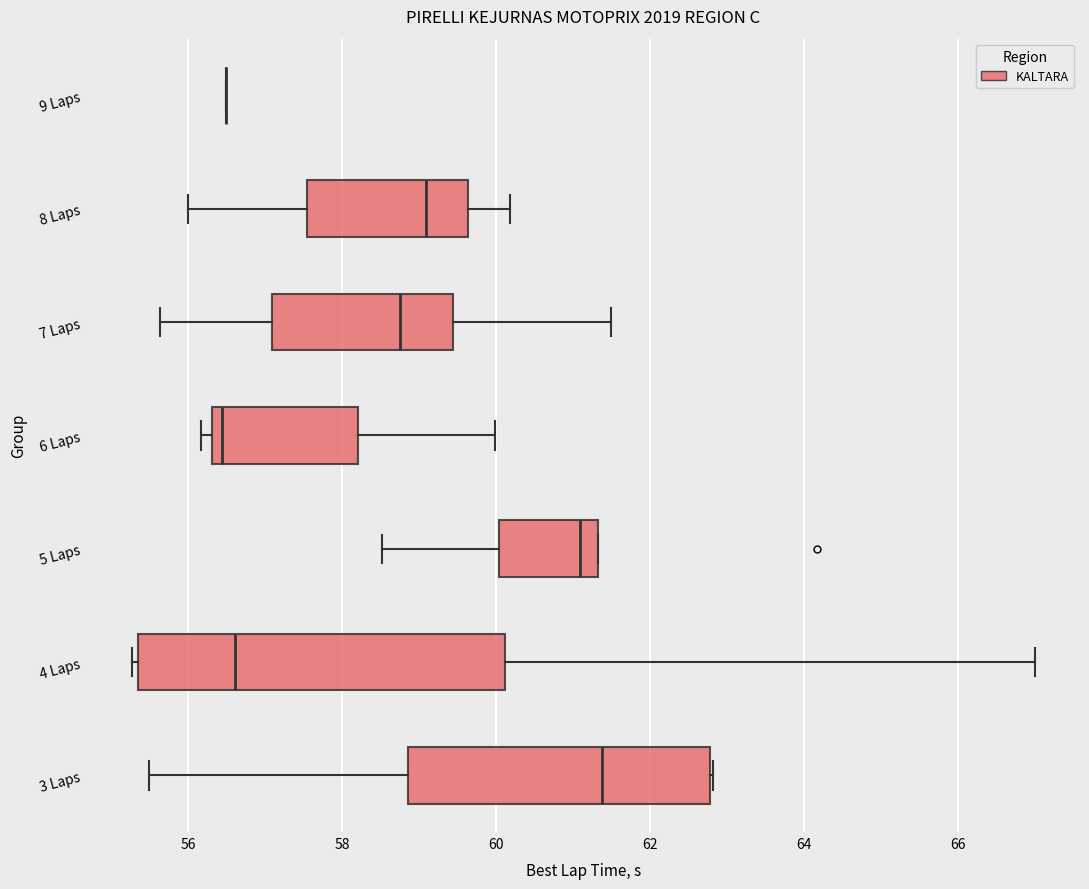

Reading bottom to top, read every box against the x-axis: the position of its median line, the range the box covers, and the ends of its whiskers. The values are not printed on the chart, so give them approximately, as read against the axis.

3 Laps: median 61.4, box 58.8 to 62.8, whiskers 55.4 to 62.8
4 Laps: median 56.6, box 55.4 to 60.2, whiskers 55.2 to 67.0
5 Laps: median 61.0, box 60.0 to 61.4, whiskers 58.6 to 61.4
6 Laps: median 56.4 (just right of the box's left edge), box 56.4 to 58.2, whiskers 56.2 to 60.0
7 Laps: median 58.8, box 57.0 to 59.4, whiskers 55.6 to 61.4
8 Laps: median 59.0, box 57.6 to 59.6, whiskers 56.0 to 60.2
9 Laps: box collapsed to a line at 56.4, whiskers 56.4 to 56.4